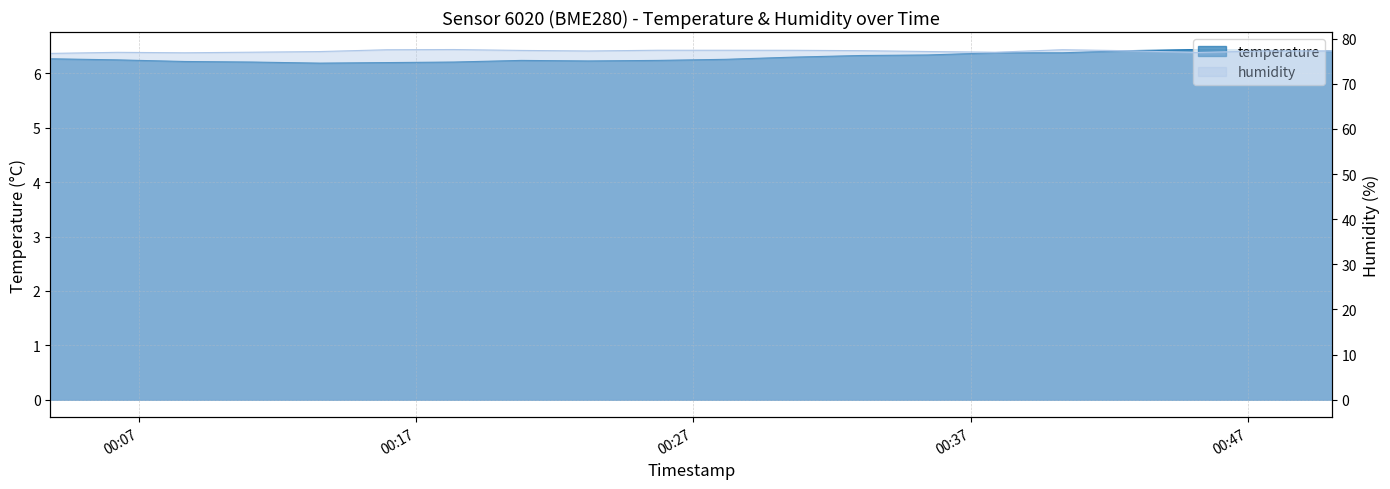

Does the chart display data point markers on the line(s)?

No